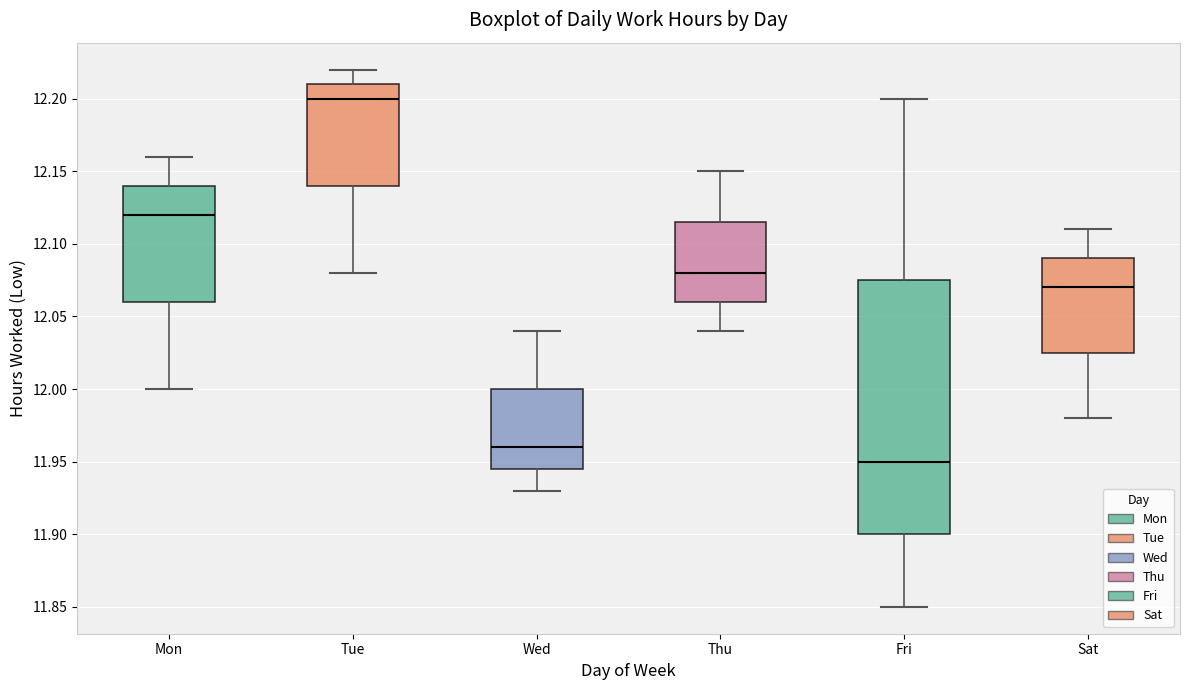

Which box's median line is the lowest?

Fri